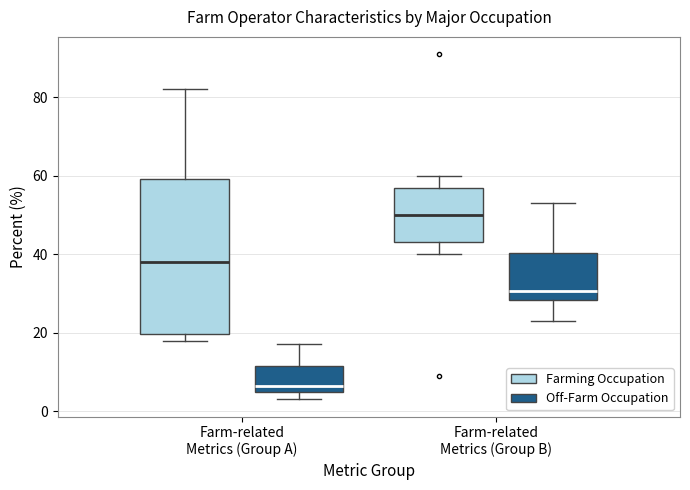

Reading left to right, transcribe this box plot: for each box, give where its median line is, the range the box spans, and where its two whiskers end, as read against the y-axis. The values are not printed on the chart, so give them approximately, as read against the axis.

Farm-related Metrics (Group A) (Farming Occupation): median 38, box 20 to 60, whiskers 18 to 82
Farm-related Metrics (Group A) (Off-Farm Occupation): median 6, box 4 to 12, whiskers 4 (just below the box's lower edge) to 18
Farm-related Metrics (Group B) (Farming Occupation): median 50, box 44 to 58, whiskers 40 to 60
Farm-related Metrics (Group B) (Off-Farm Occupation): median 30, box 28 to 40, whiskers 24 to 54